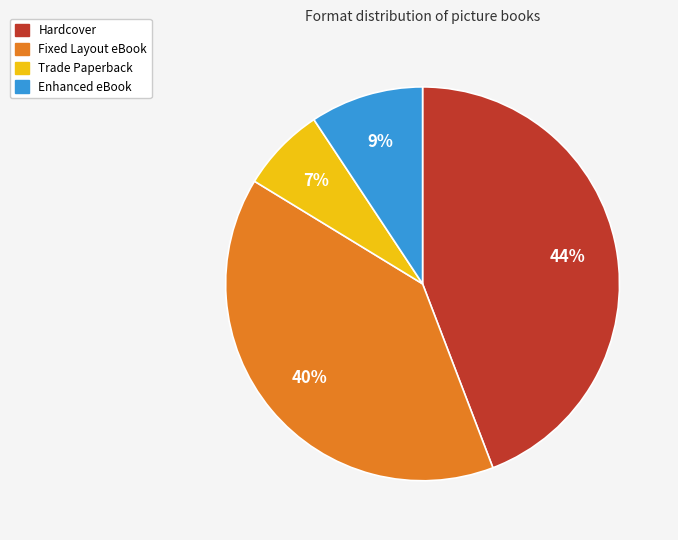

Between Enhanced eBook and Hardcover, which is larger?

Hardcover